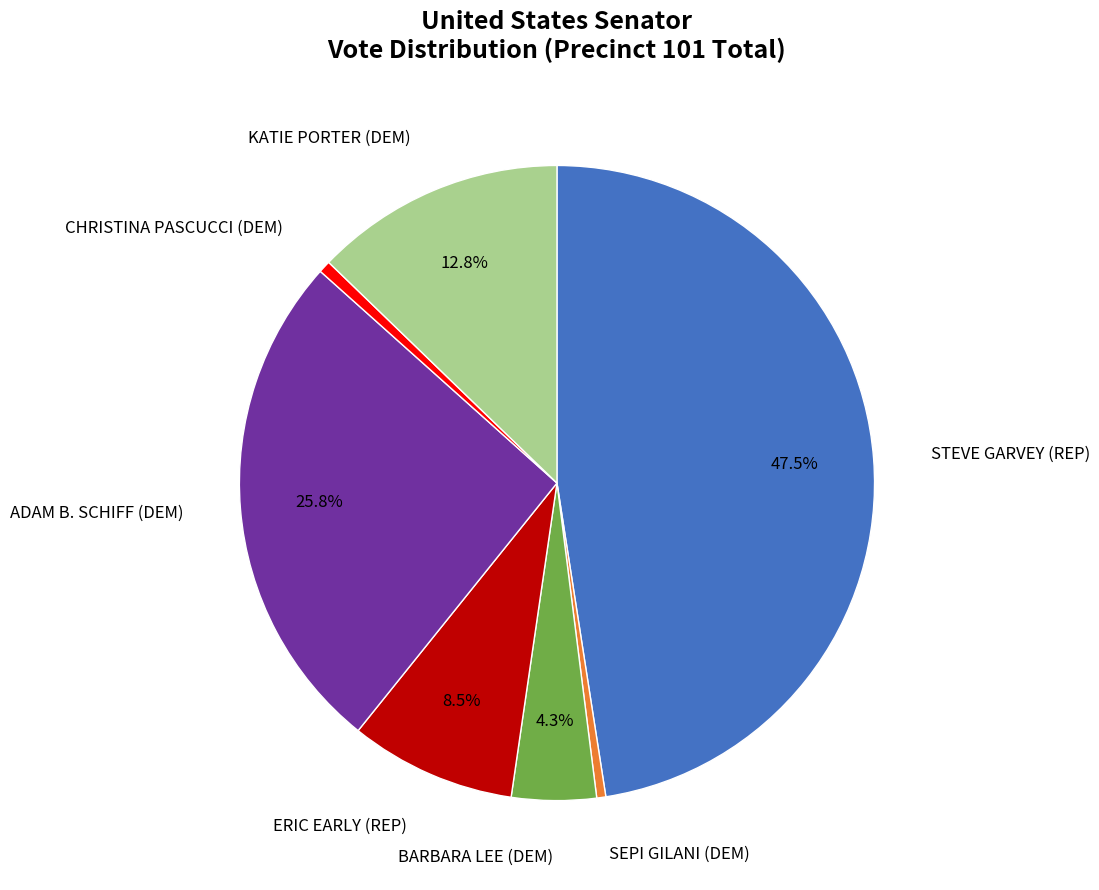

Is there any slice that represents more than half of the pie?

No